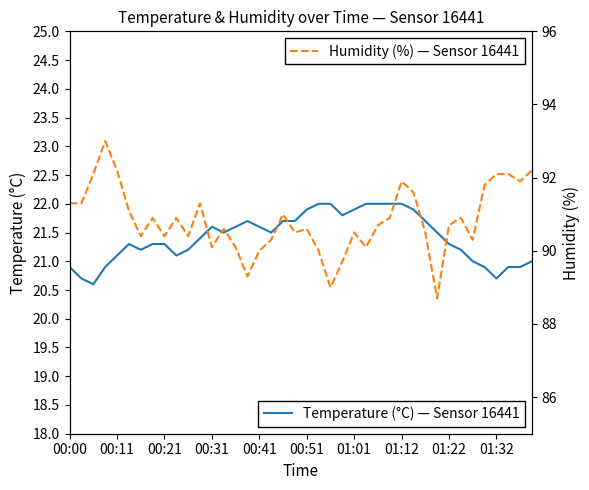

True or false: Humidity (%) — Sensor 16441 and Temperature (°C) — Sensor 16441 intersect in this chart.

False